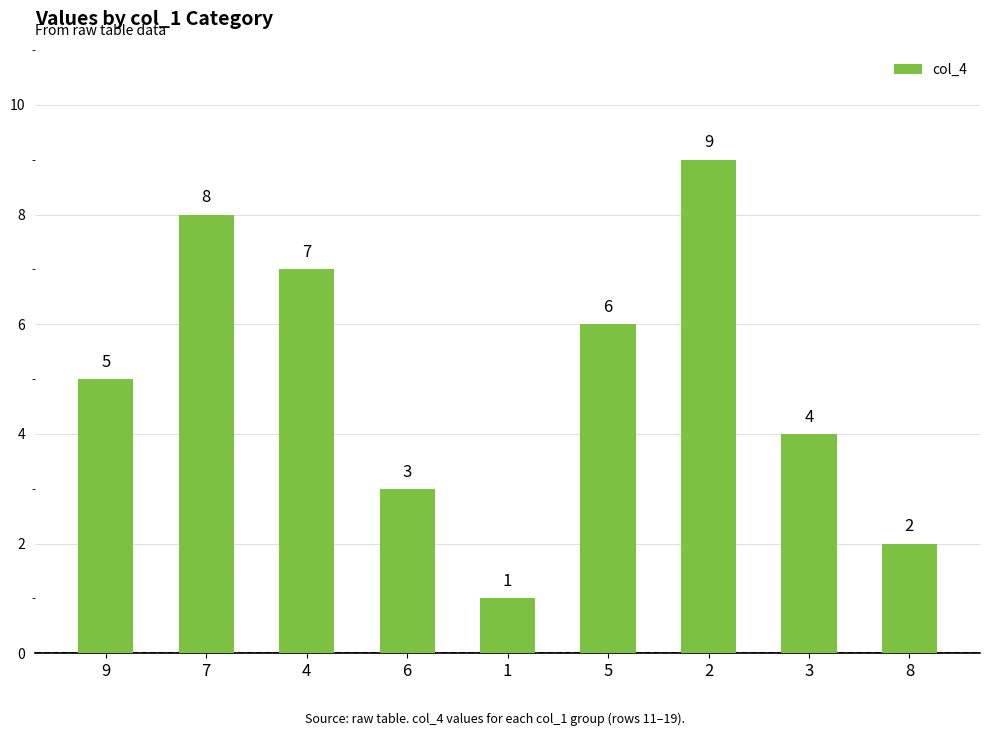

List the labels in order of value, smallest first.

1, 8, 6, 3, 9, 5, 4, 7, 2